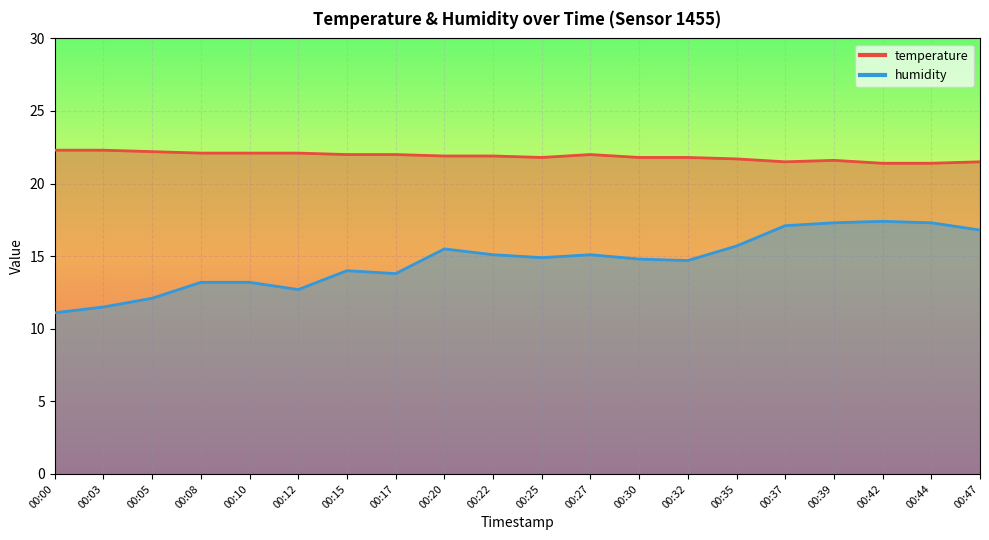

Reading left to right, list all the values displayed in this chart.

temperature: 00:00=22.3	00:03=22.3	00:05=22.2	00:08=22.1	00:10=22.1	00:12=22.1	00:15=22.0	00:17=22.0	00:20=21.9	00:22=21.9	00:25=21.8	00:27=22.0	00:30=21.8	00:32=21.8	00:35=21.7	00:37=21.5	00:39=21.6	00:42=21.4	00:44=21.4	00:47=21.5
humidity: 00:00=11.1	00:03=11.5	00:05=12.1	00:08=13.2	00:10=13.2	00:12=12.7	00:15=14.0	00:17=13.8	00:20=15.5	00:22=15.1	00:25=14.9	00:27=15.1	00:30=14.8	00:32=14.7	00:35=15.7	00:37=17.1	00:39=17.3	00:42=17.4	00:44=17.3	00:47=16.8